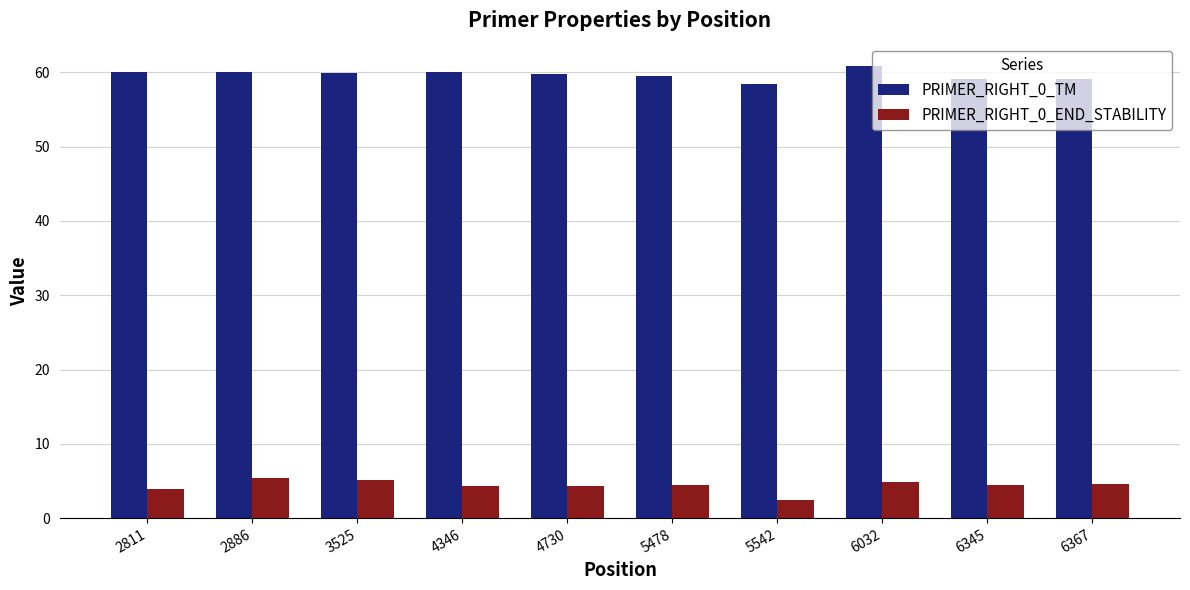

What is the value of the PRIMER_RIGHT_0_END_STABILITY bar at the 1st from the left?

3.9